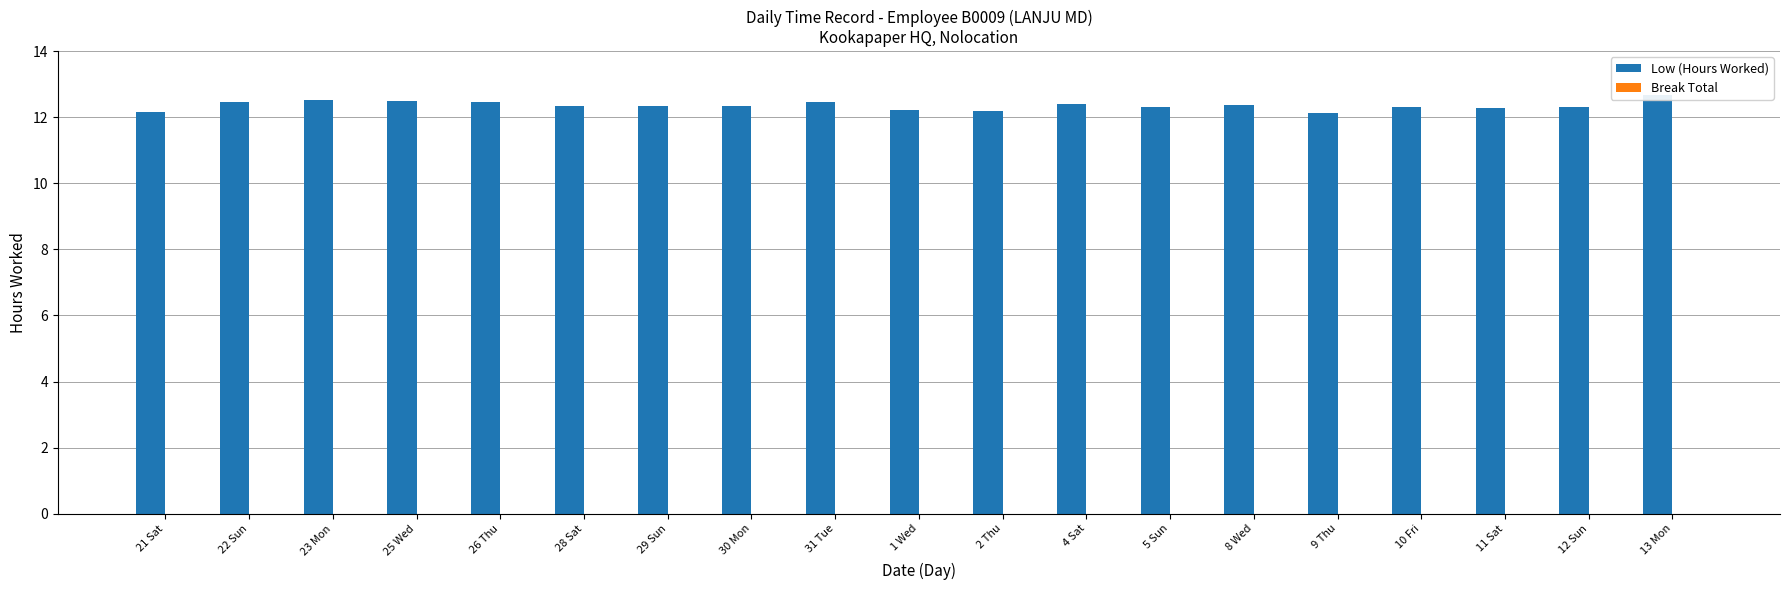

Rank the series by their maximum value, from lowest to highest.

Break Total, Low (Hours Worked)